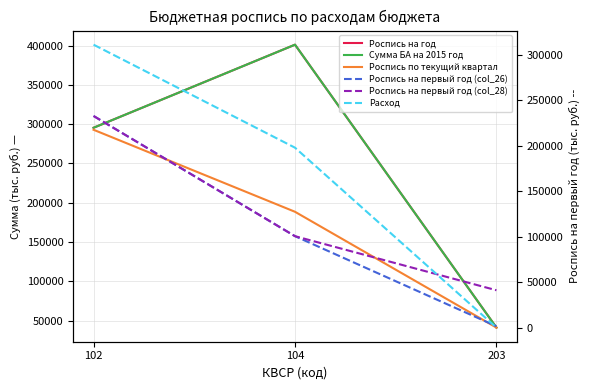

What is the maximum value shown in the chart?

401141.0